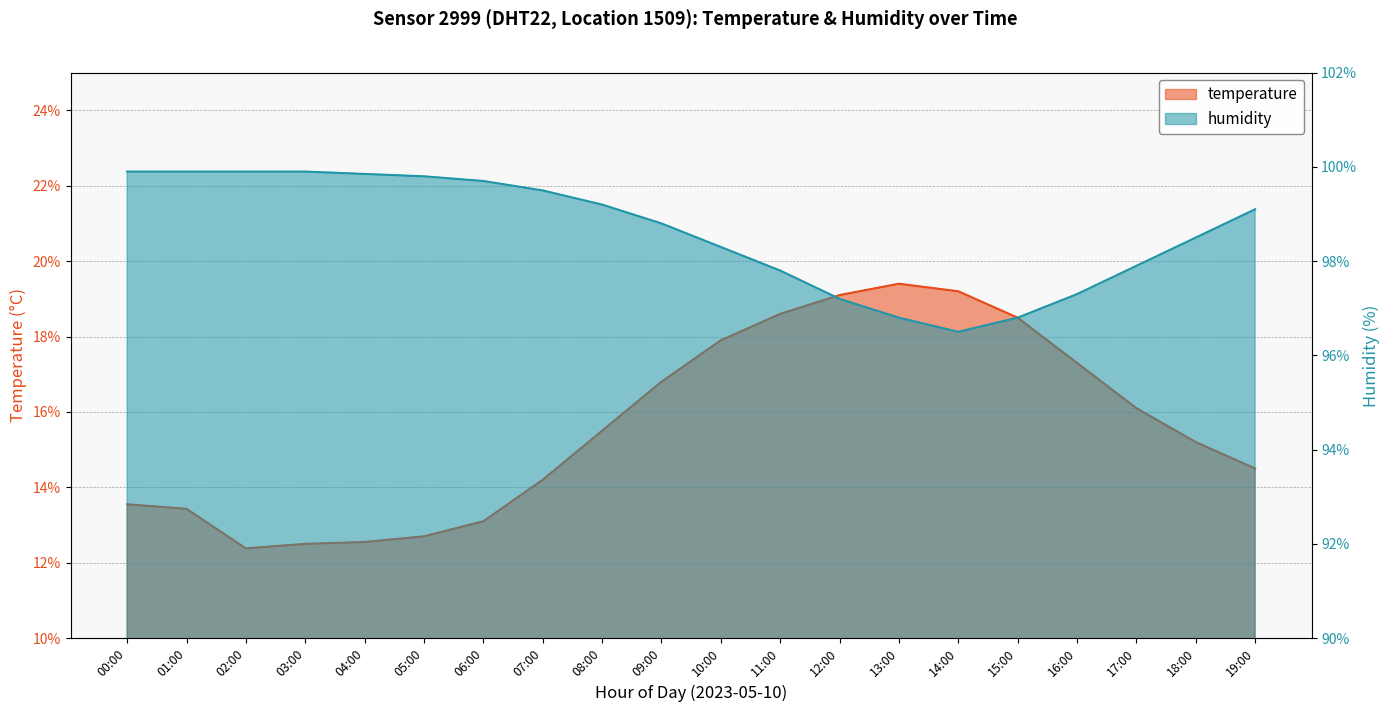

What is the smallest value displayed?

12.4